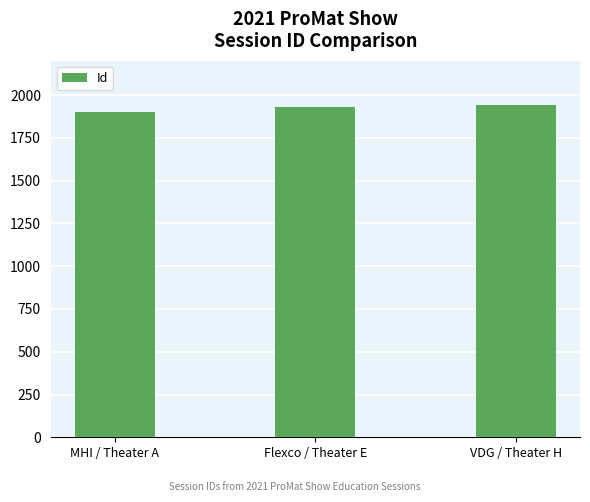

What is the sum of the values at VDG / Theater H and MHI / Theater A?

3839